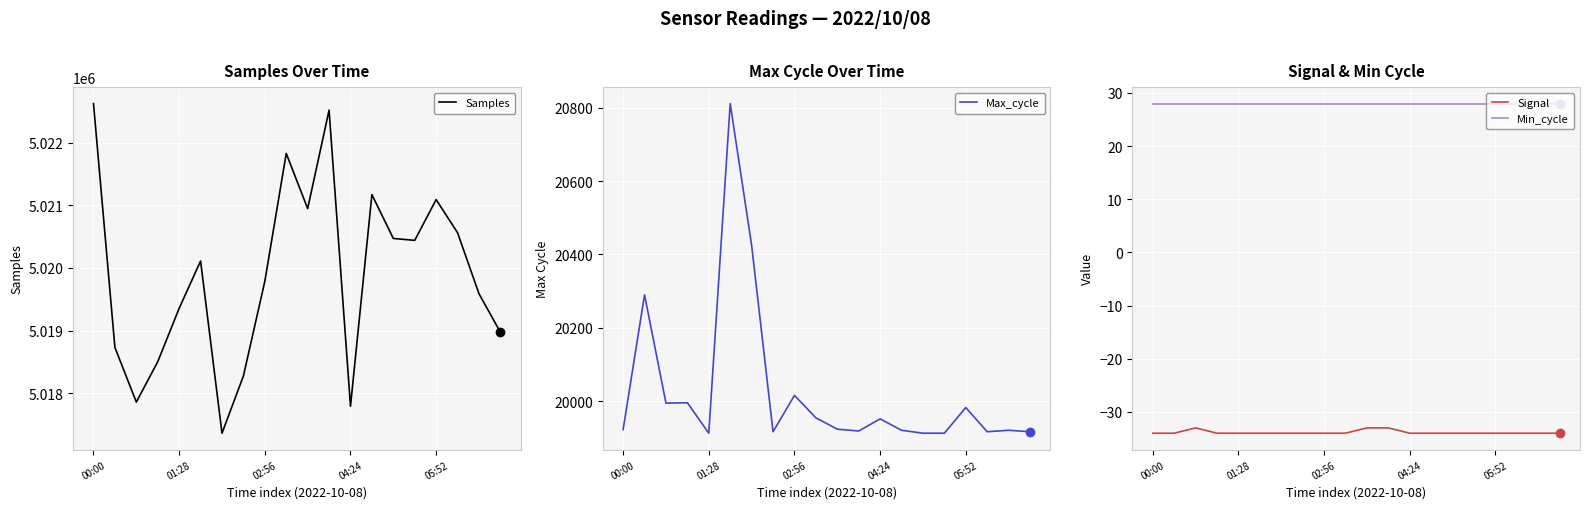

Reading left to right, what are all the values shown in this chart?

Samples: 5022624	5018729	5017857	5018502	5019354	5020110	5017360	5018274	5019786	5021828	5020947	5022519	5017790	5021170	5020470	5020440	5021091	5020561	5019587	5018972
Max_cycle: 19923	20290	19995	19996	19913	20811	20425	19917	20016	19955	19924	19919	19952	19921	19913	19913	19983	19917	19921	19917
Signal: -34	-34	-33	-34	-34	-34	-34	-34	-34	-34	-33	-33	-34	-34	-34	-34	-34	-34	-34	-34
Min_cycle: 28	28	28	28	28	28	28	28	28	28	28	28	28	28	28	28	28	28	28	28